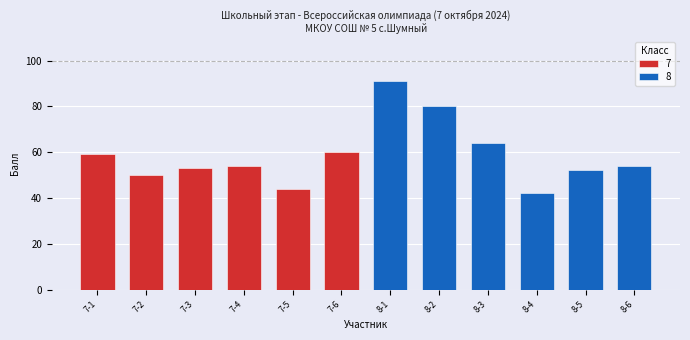

Is the value of 7 at 7-4 greater than the value of 8 at 7-4?

Yes